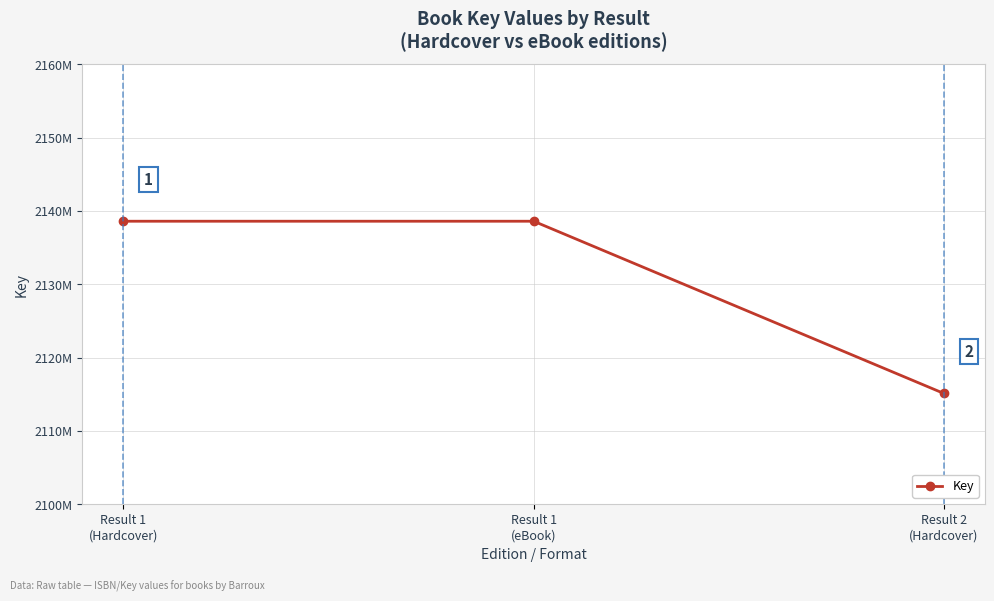

What is the sum of the values at Result 1
(eBook) and Result 1
(Hardcover)?

4277168722